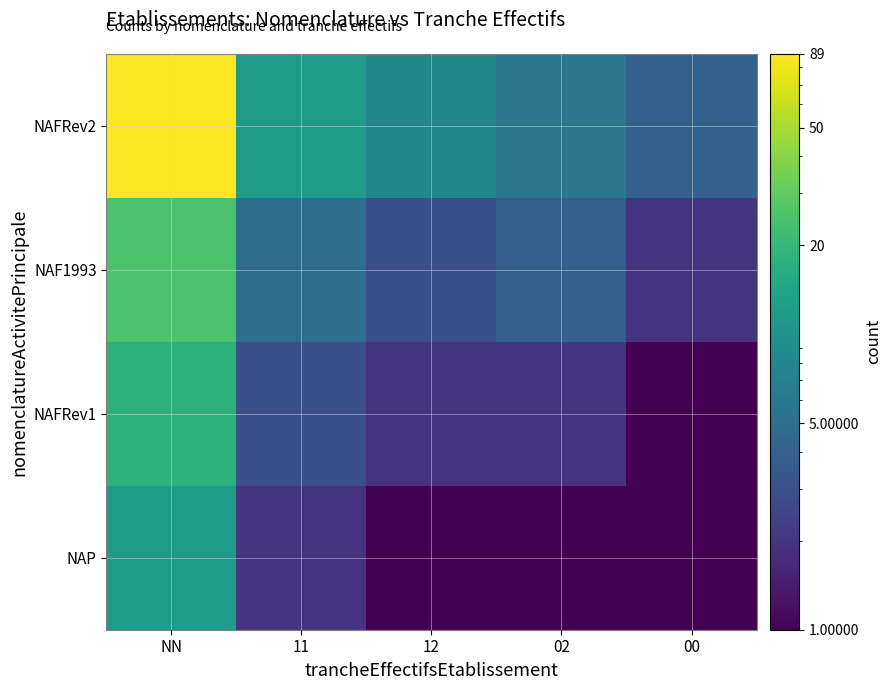

Which series has the widest spread of values?

NAFRev2